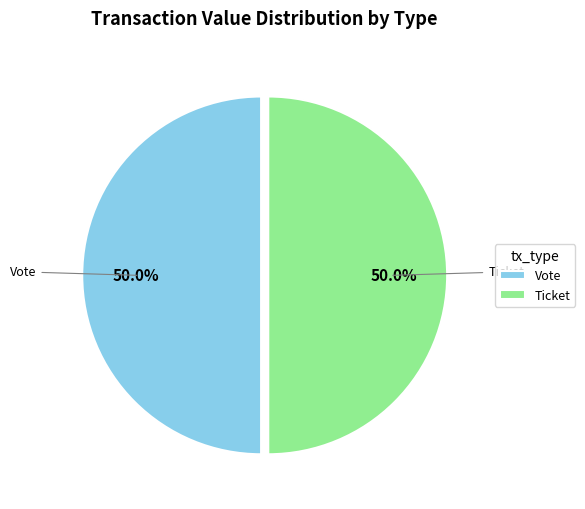

To the nearest percent, what is the average slice percentage?

50%